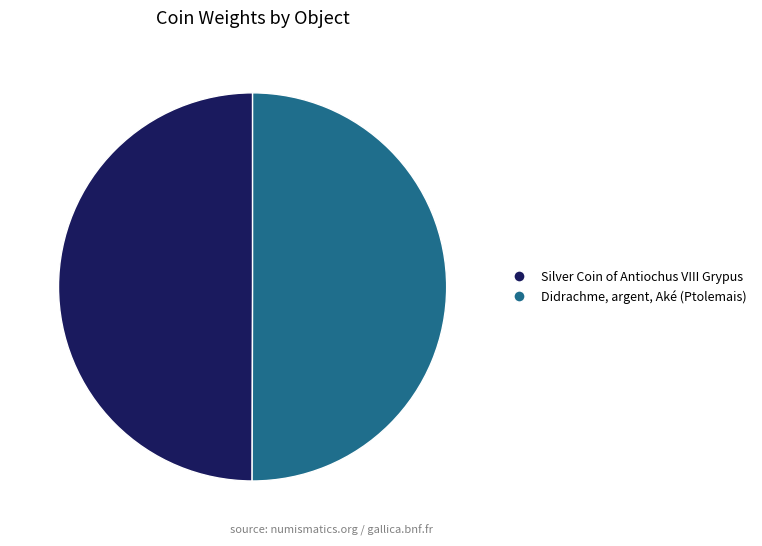

Approximately how many times larger is the value at Silver Coin of Antiochus VIII Grypus compared to Didrachme, argent, Aké (Ptolemais)?

1.0